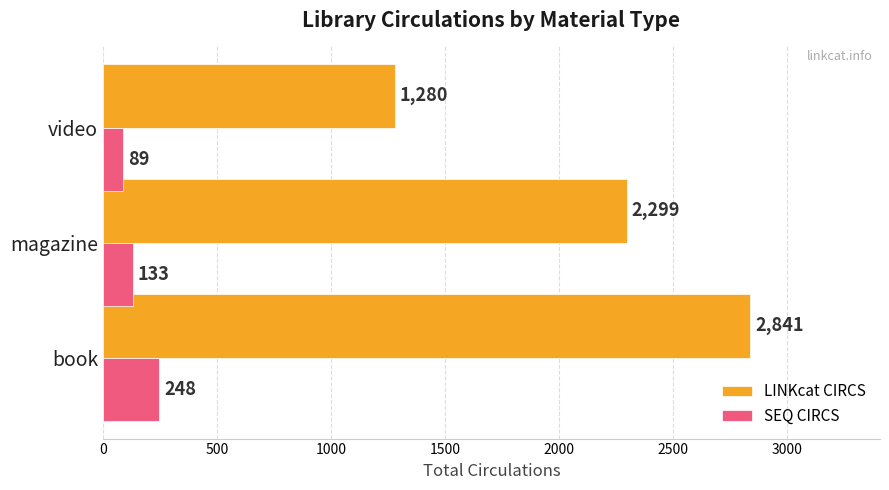

The value of SEQ CIRCS at video is 89. True or false?

True